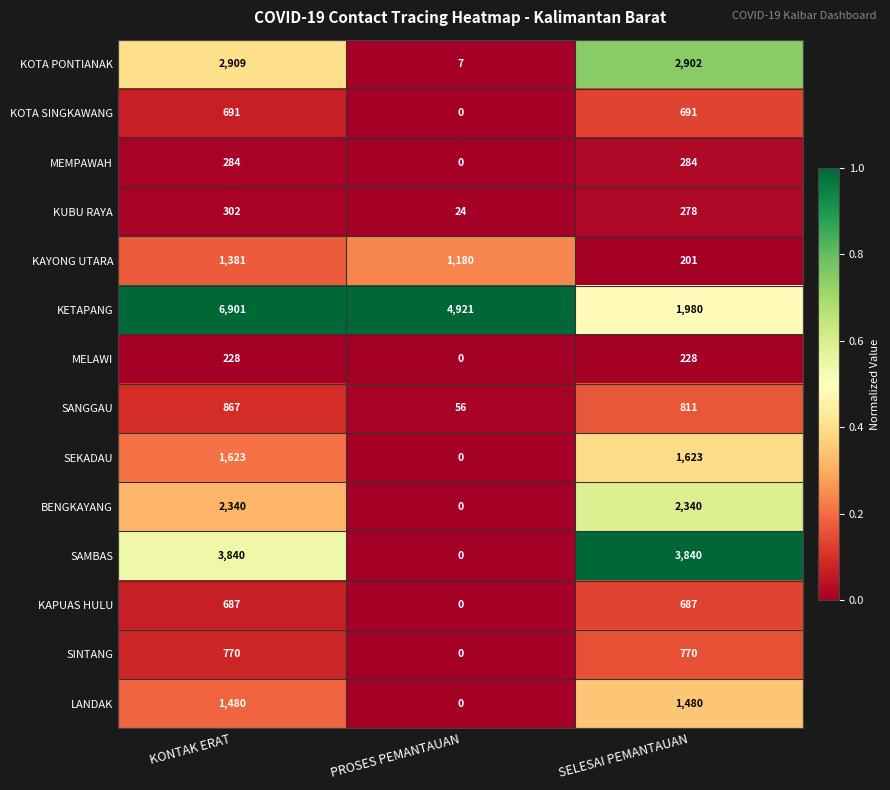

At which label does KUBU RAYA first exceed 278?

KONTAK ERAT